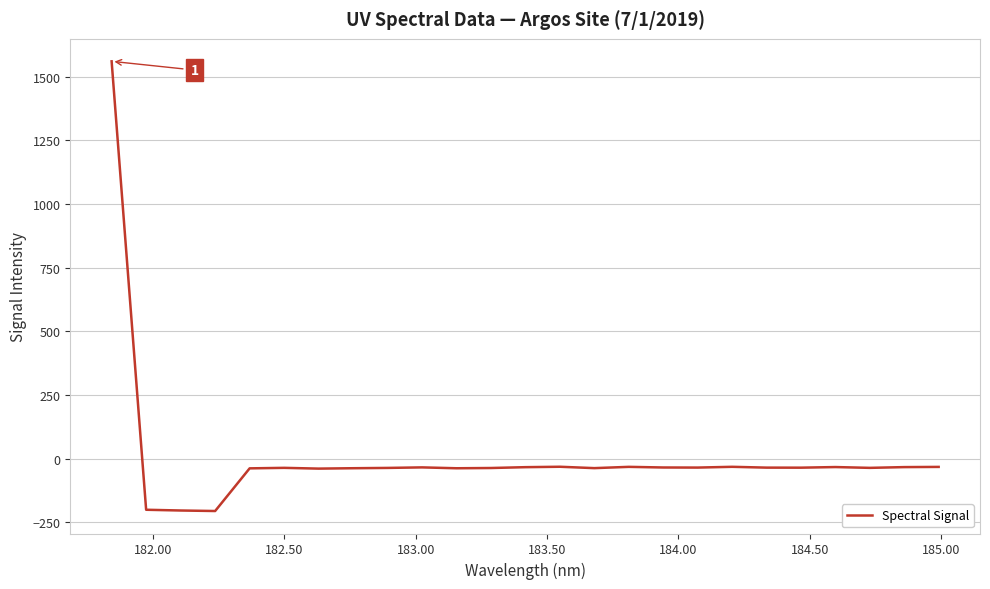

What is the difference between the maximum and minimum values?

1766.4